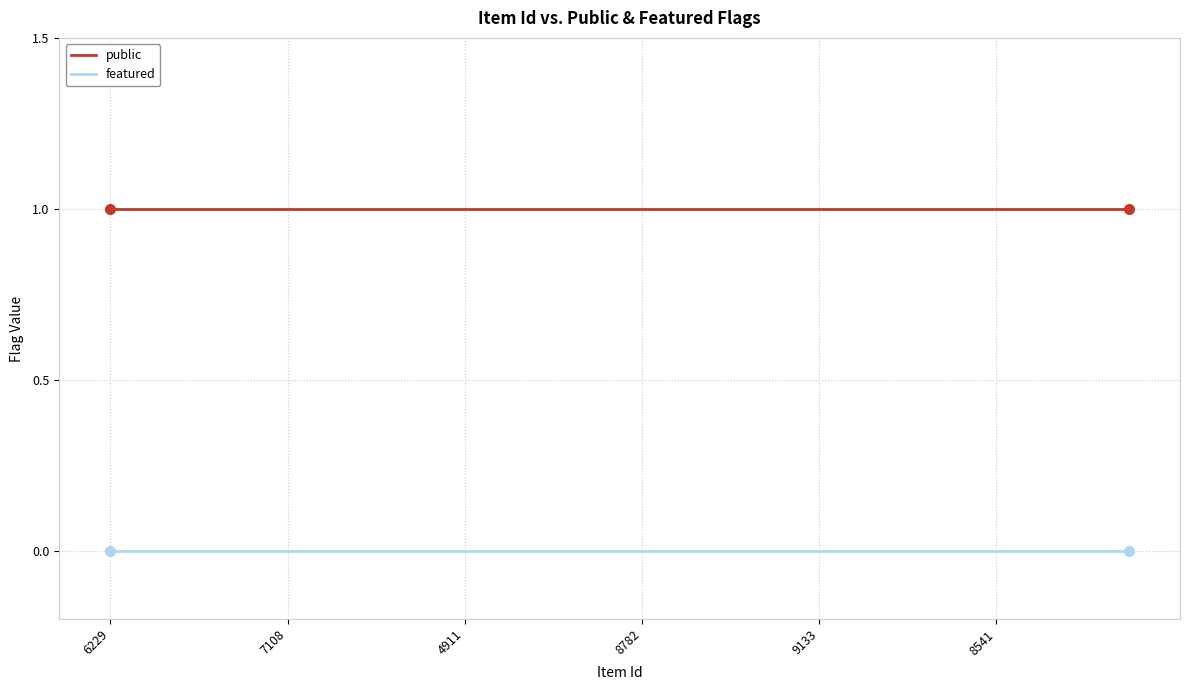

List the series in order of their overall mean, highest first.

public, featured